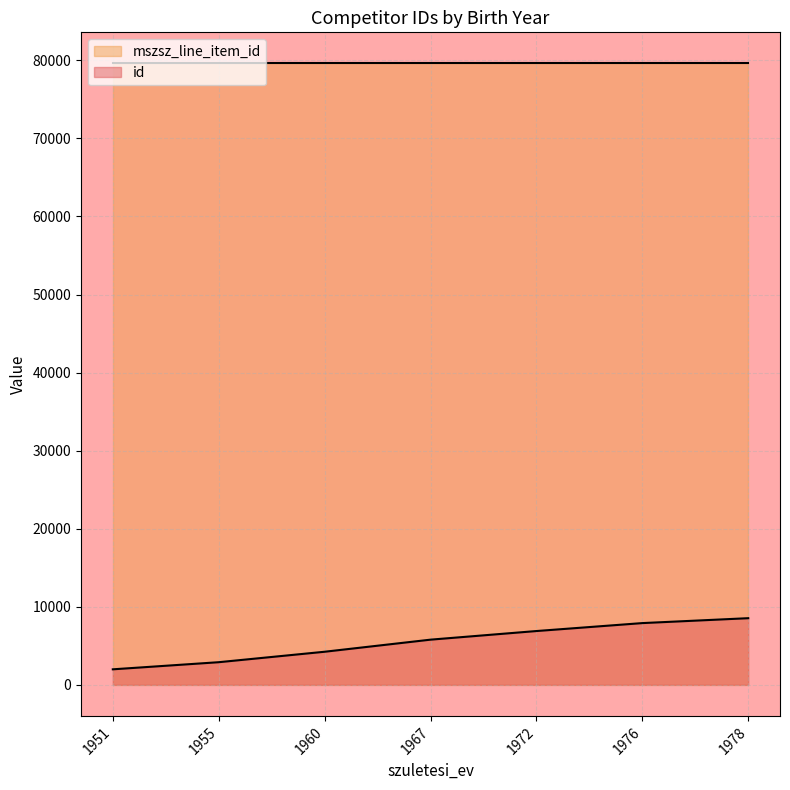

Which series has the widest spread of values?

id